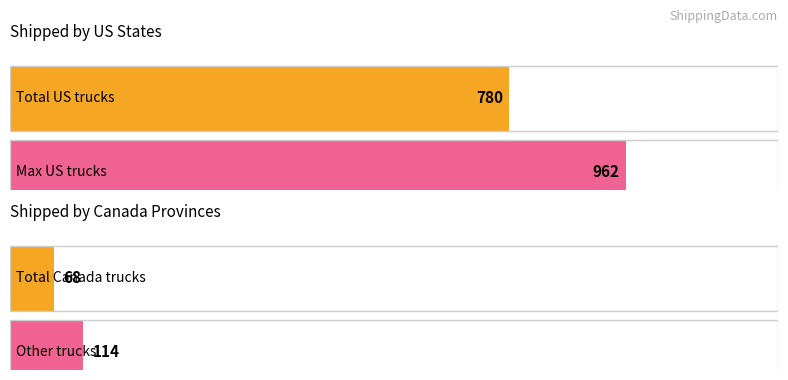

True or false: Average utilization has a value of 114 at Other.

True